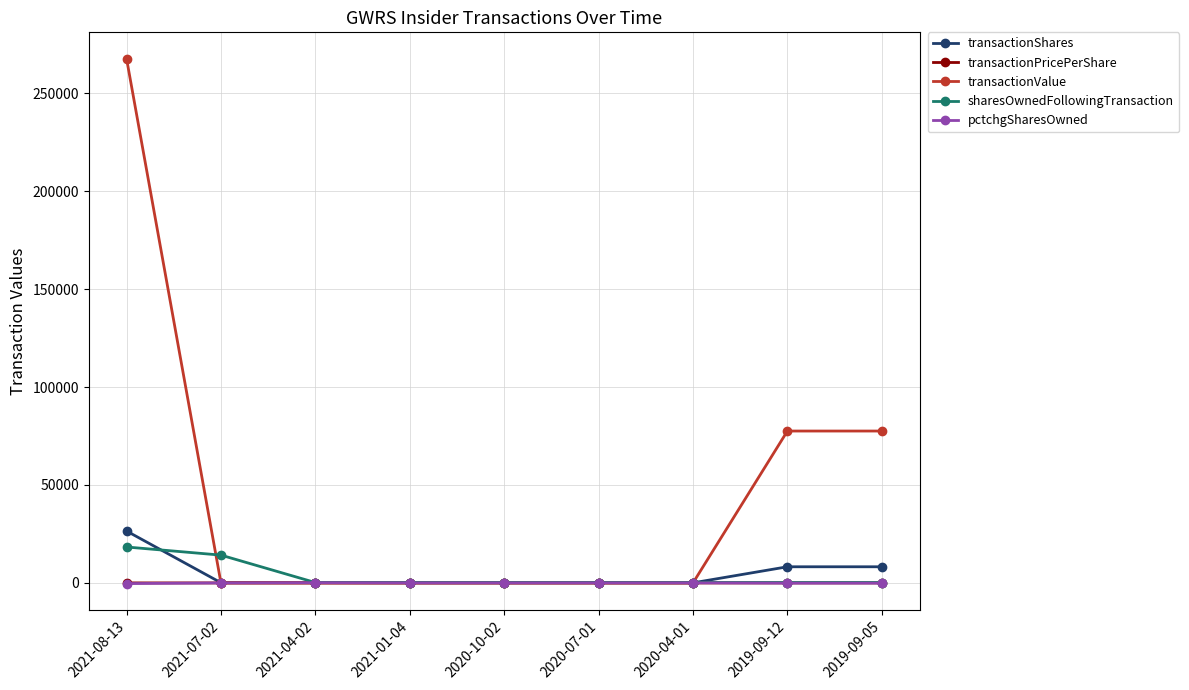

Is the value of transactionValue at 2021-07-02 greater than the value of transactionShares at 2019-09-12?

No